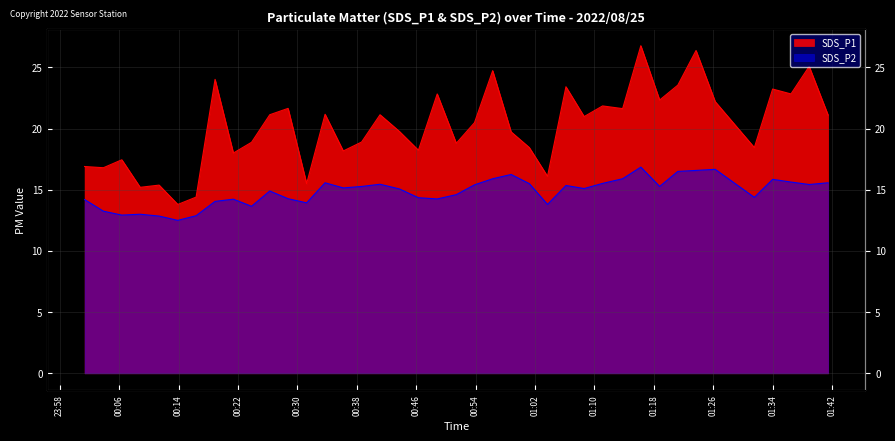

At which category does the chart reach its peak across all series?

2022/08/25 01:16:15